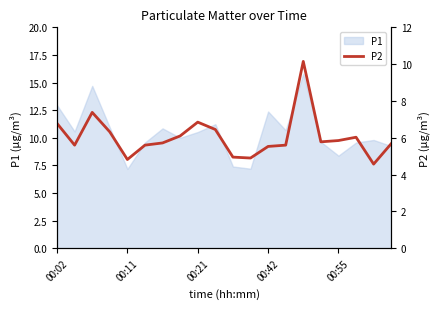

Reading left to right, what are all the values shown in this chart?

6.8	5.6	7.4	6.3	4.8	5.6	5.7	6.1	6.8	6.5	5.0	4.9	5.5	5.6	10.2	5.8	5.8	6.0	4.6	5.7